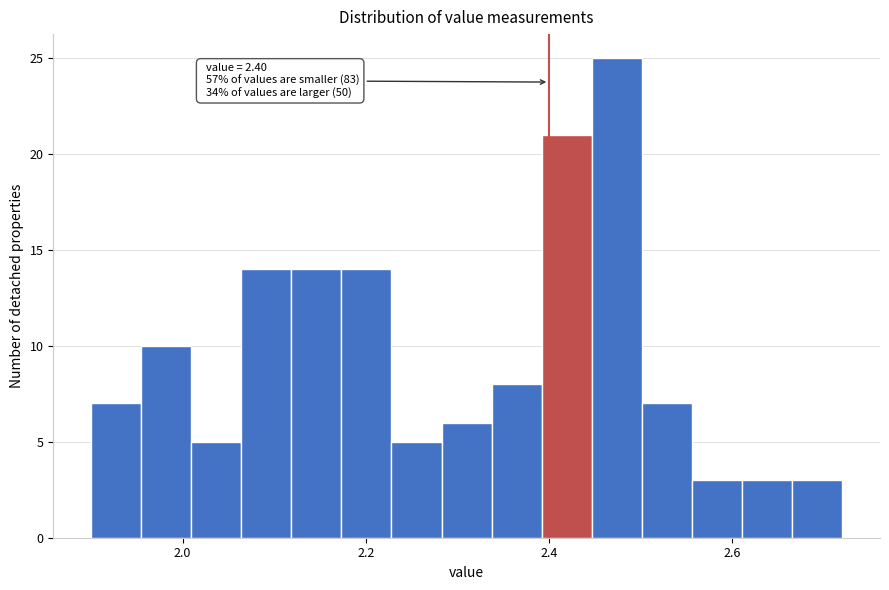

Read against the x-axis, roughly where is the centre of the tallest bar?

2.48